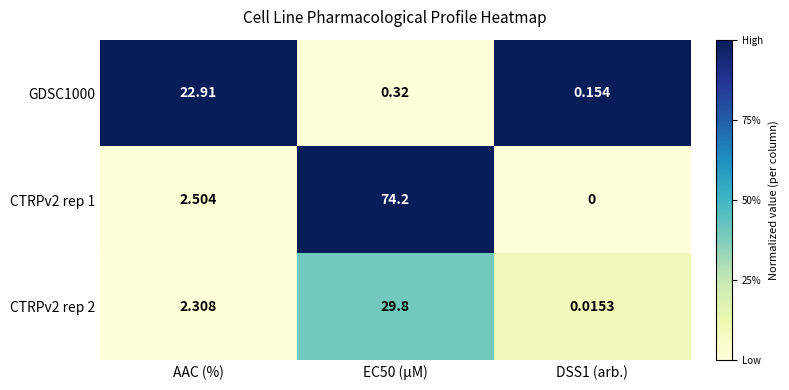

Which series has the largest total across all categories?

CTRPv2 rep 1